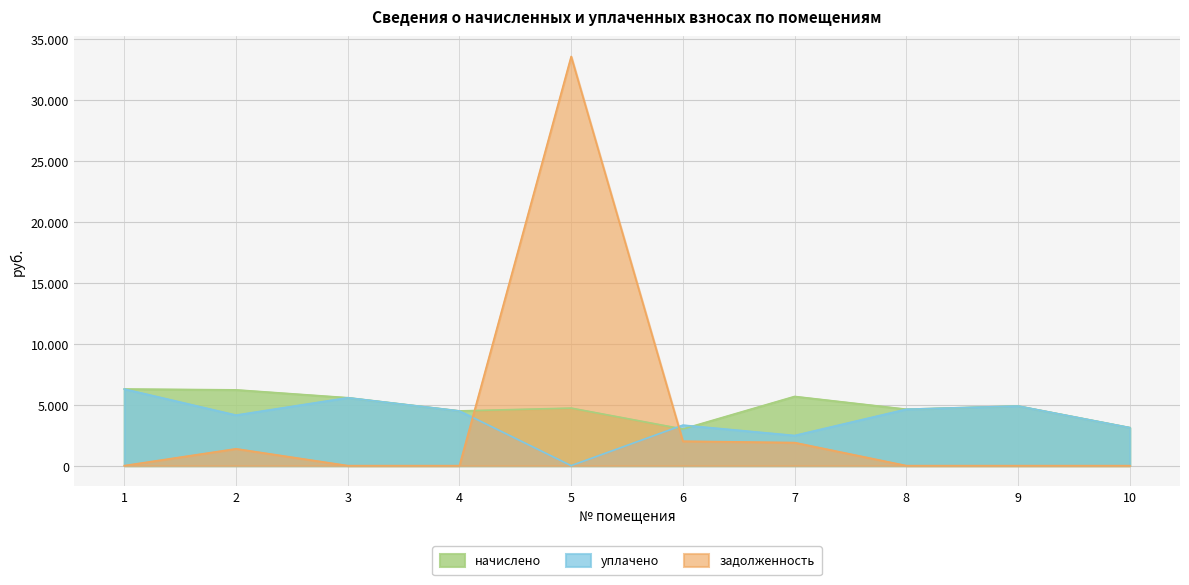

At which category is the sum across all series the highest?

5